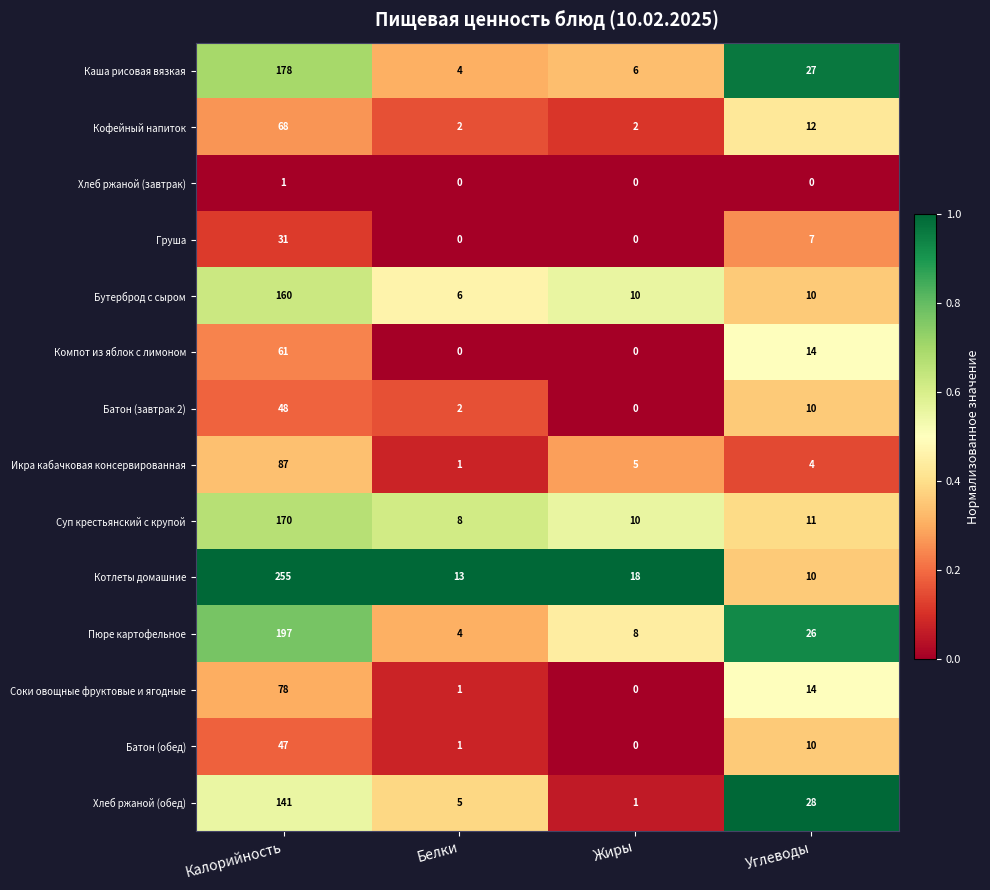

Where is Суп крестьянский с крупой nearest to the value 89?

Углеводы